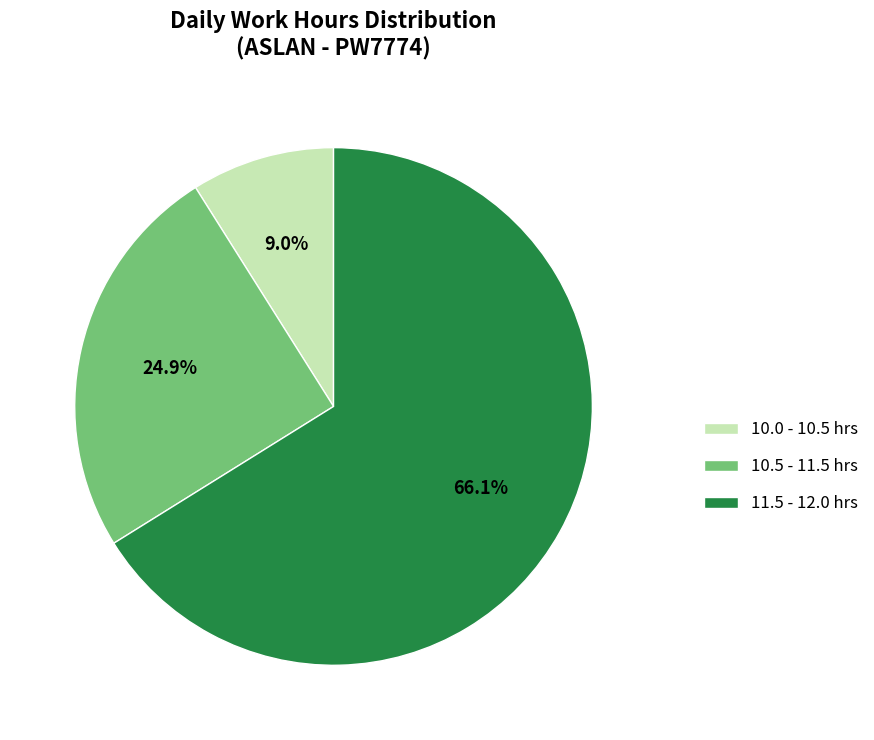

What is the majority slice?

11.5 - 12.0 hrs